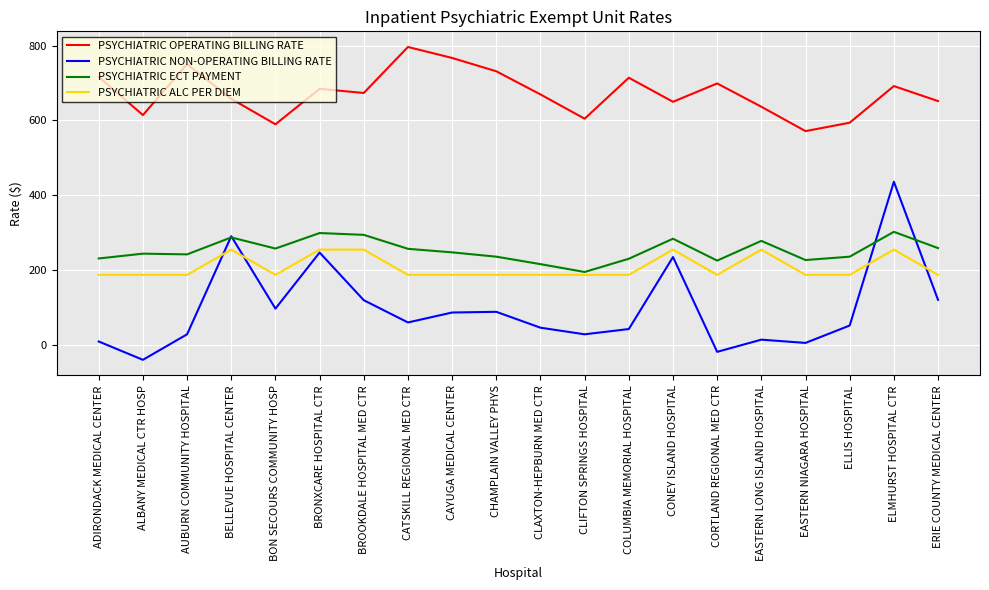

What is the approximate value of PSYCHIATRIC ECT PAYMENT at ERIE COUNTY MEDICAL CENTER?

259.0